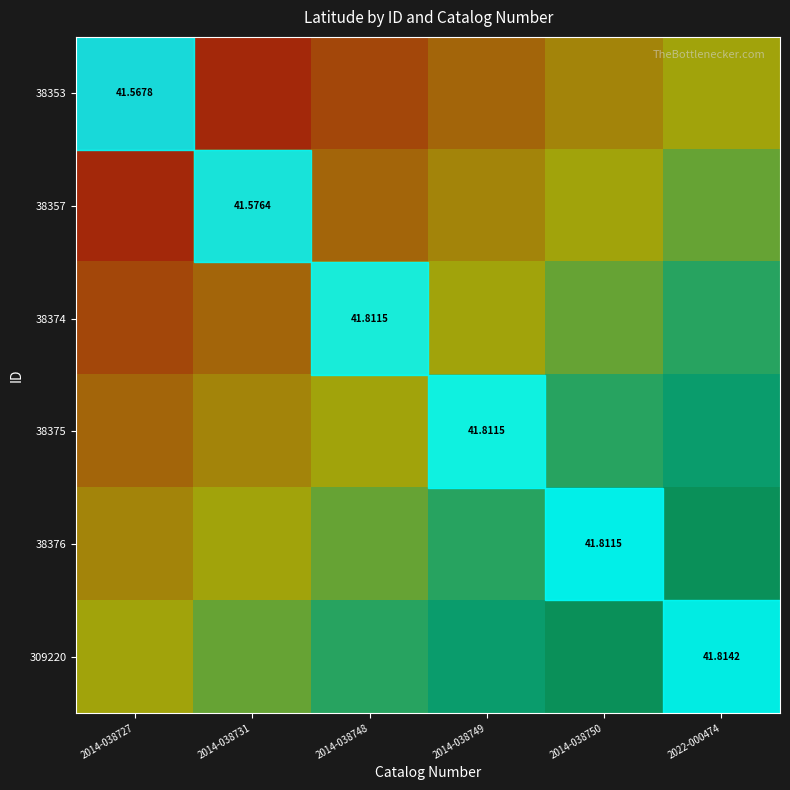

What is the total value across all series at 2014-038748?

2.7